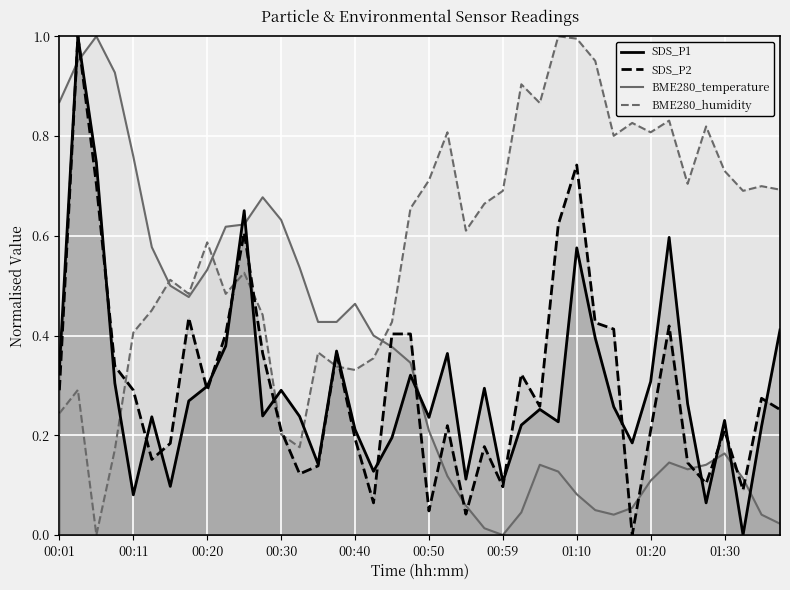

How many data points does each series have?

40